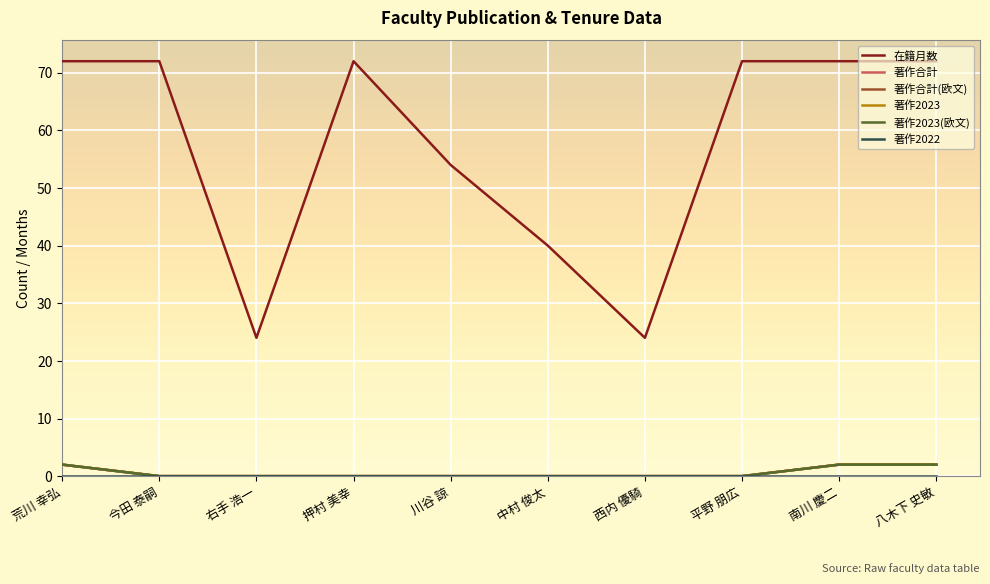

Which has a higher value, 今田 泰嗣 or 荒川 幸弘?

今田 泰嗣